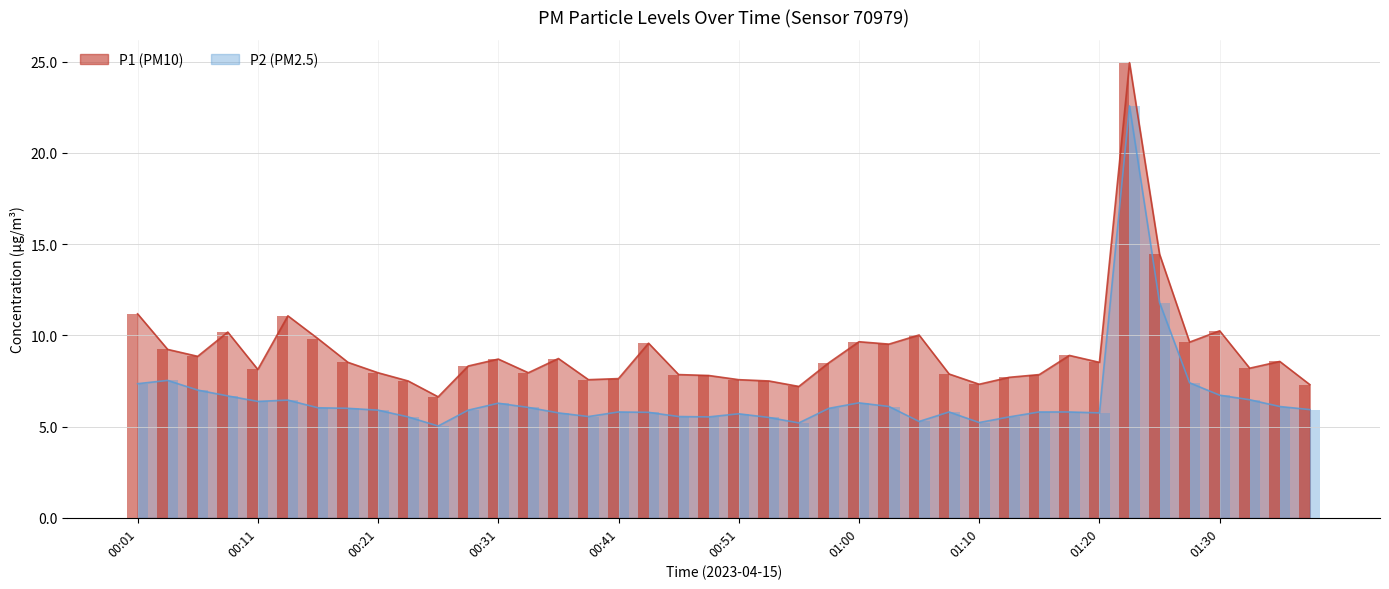

What is the greatest value displayed?

24.9